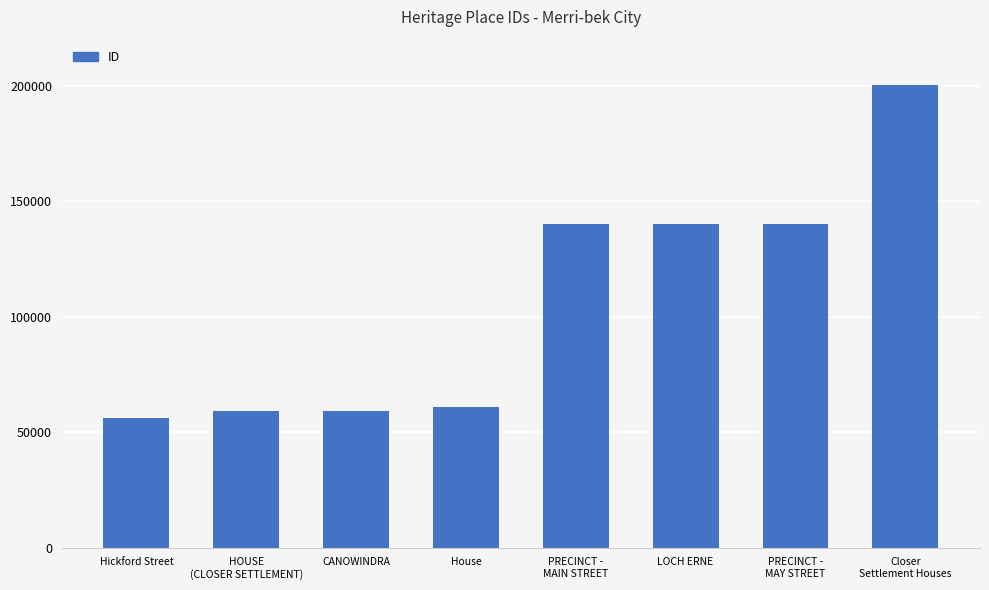

What position from the right is PRECINCT -
MAY STREET?

2